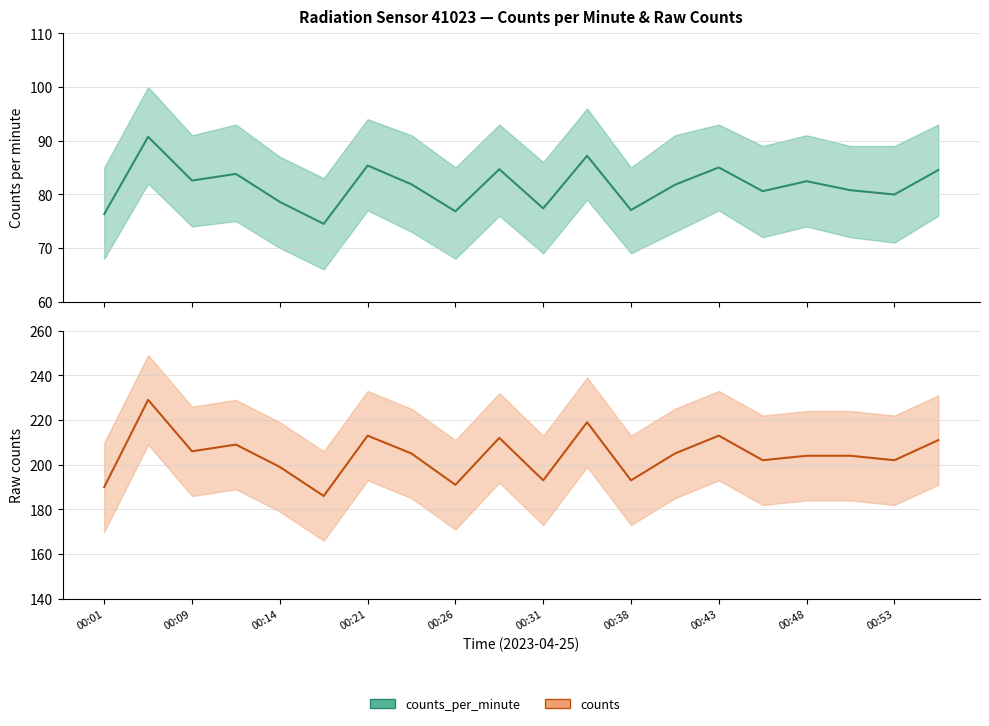

True or false: counts_per_minute has more than 0 points higher than both neighbors.

True